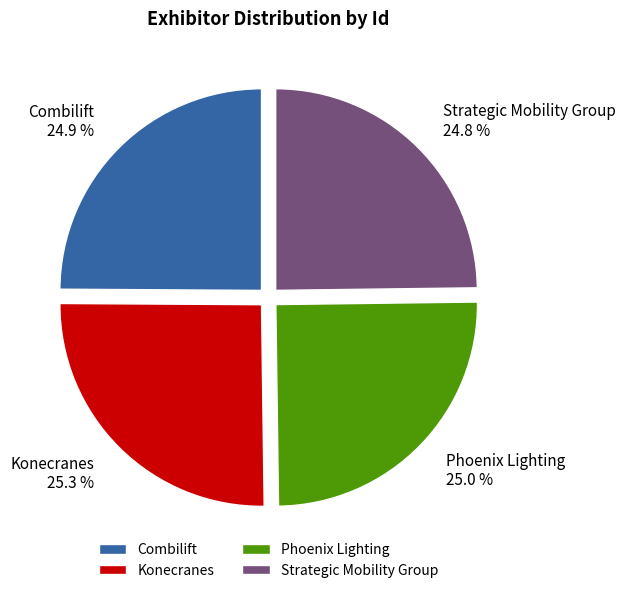

To the nearest percent, what is the combined percentage of Combilift and Konecranes?

50%